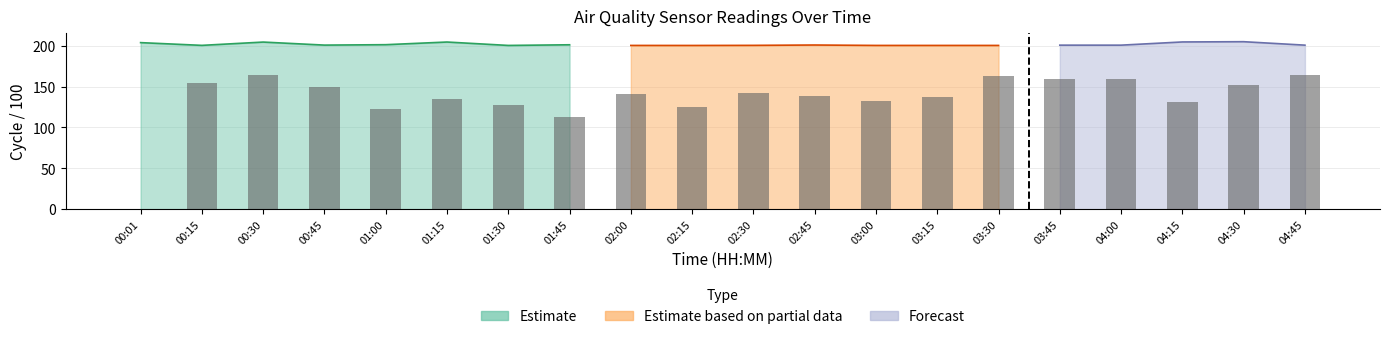

The value at 00:15 is 153.8. True or false?

True